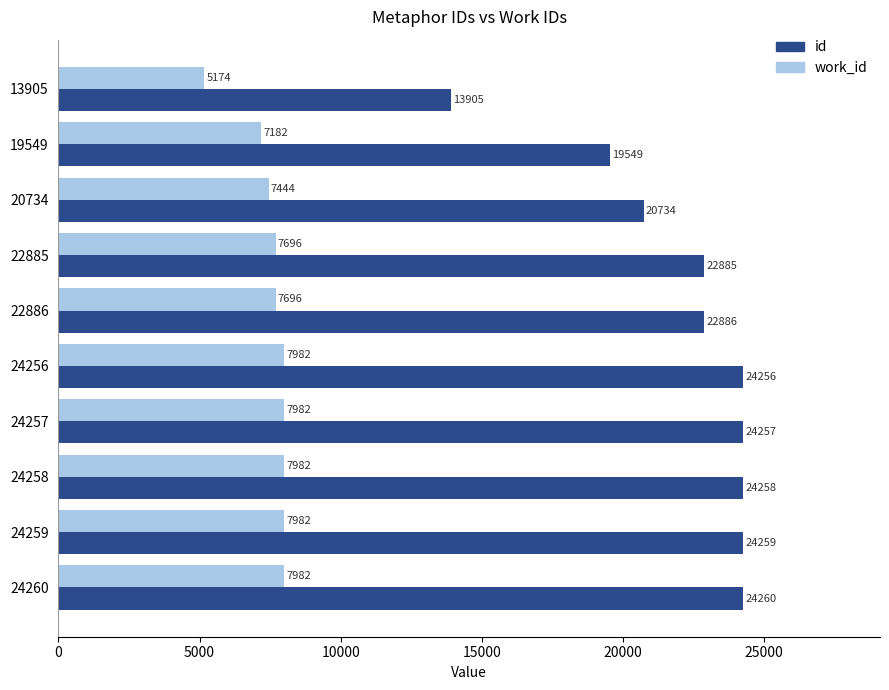

The value of id at 24259 is 38381. True or false?

False